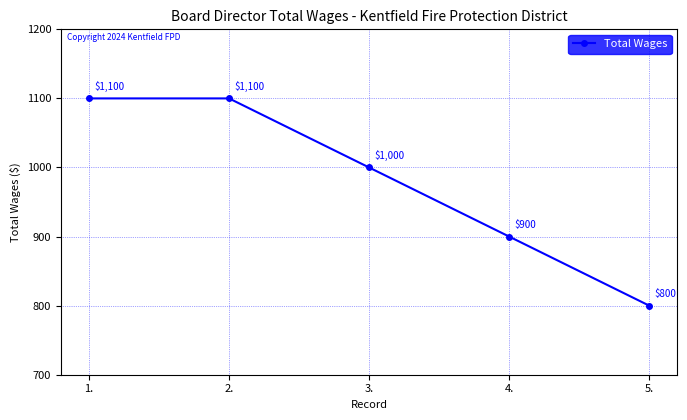

How many series are shown in this chart?

1